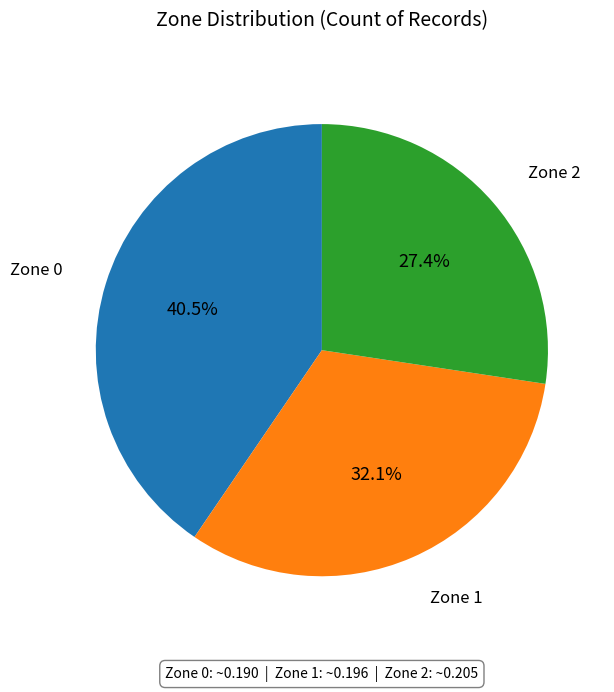

To the nearest percent, what is the combined percentage of Zone 1 and Zone 2?

60%